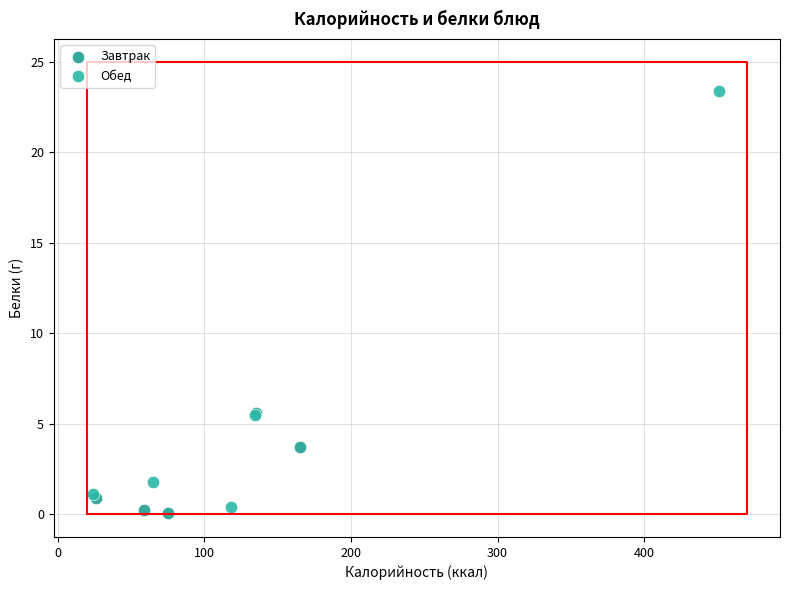

Which series reaches the maximum Y coordinate?

Обед